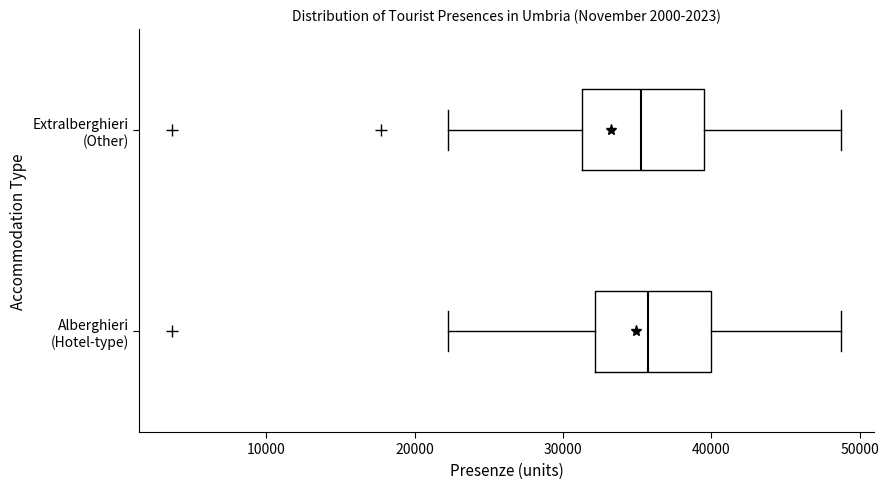

Reading bottom to top, transcribe this box plot: for each box, give where its median line is, the range the box spans, and where its two whiskers end, as read against the x-axis. The values are not printed on the chart, so give them approximately, as read against the axis.

Alberghieri (Hotel-type): median 36000, box 32000 to 40000, whiskers 22000 to 49000
Extralberghieri (Other): median 35000, box 31000 to 40000, whiskers 22000 to 49000